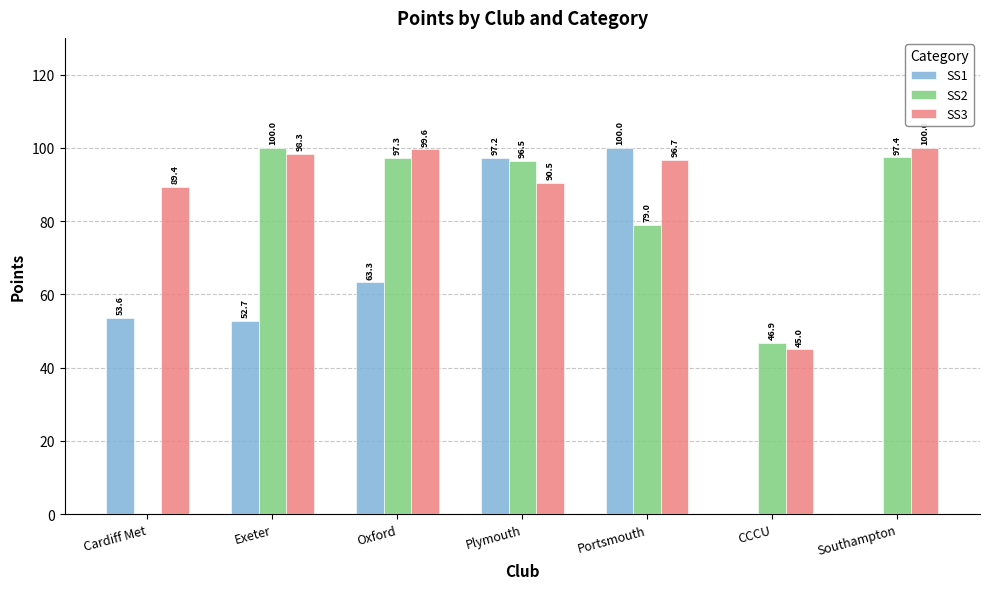

What value does the SS2 series have at Southampton?

97.4